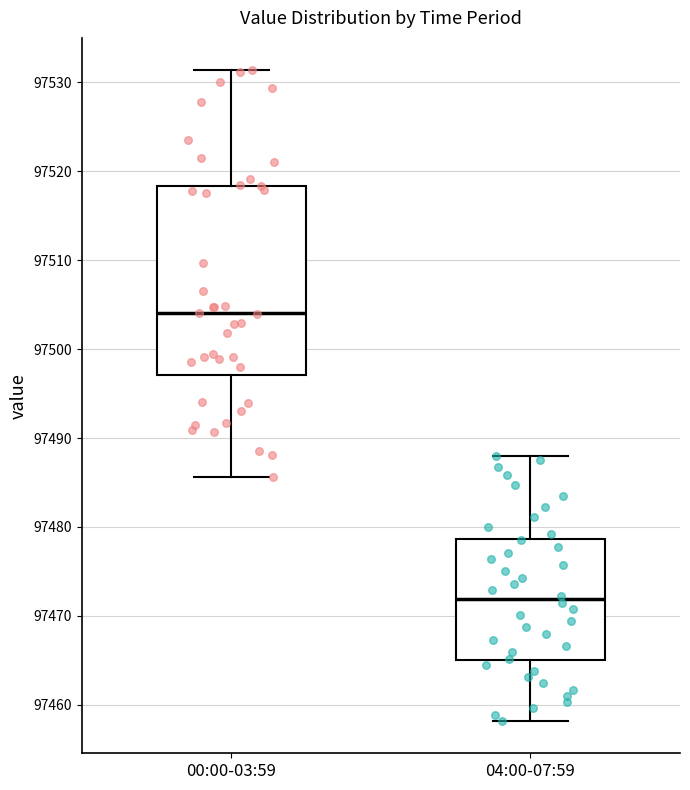

Which box's median line is the highest?

00:00-03:59